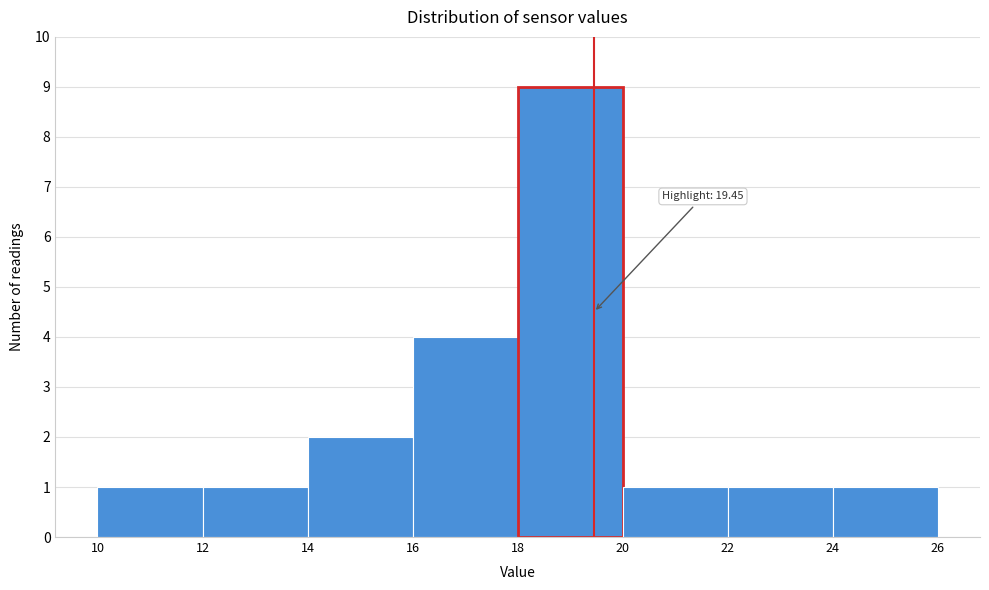

Over which range of the x-axis is the bar tallest?

18 to 20